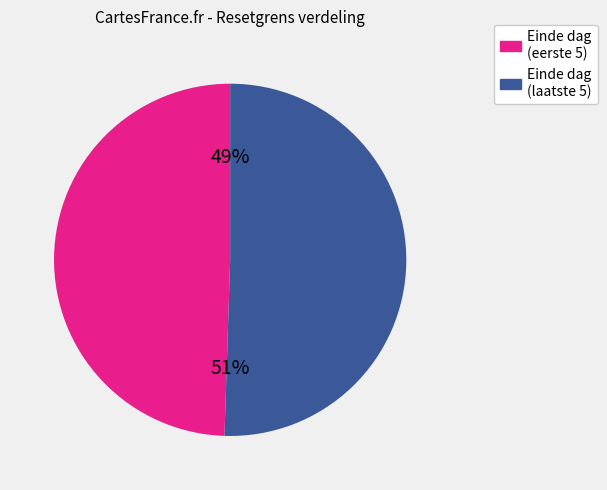

Approximately how many times larger is the value at Einde dag (laatste 5) compared to Einde dag (eerste 5)?

1.0